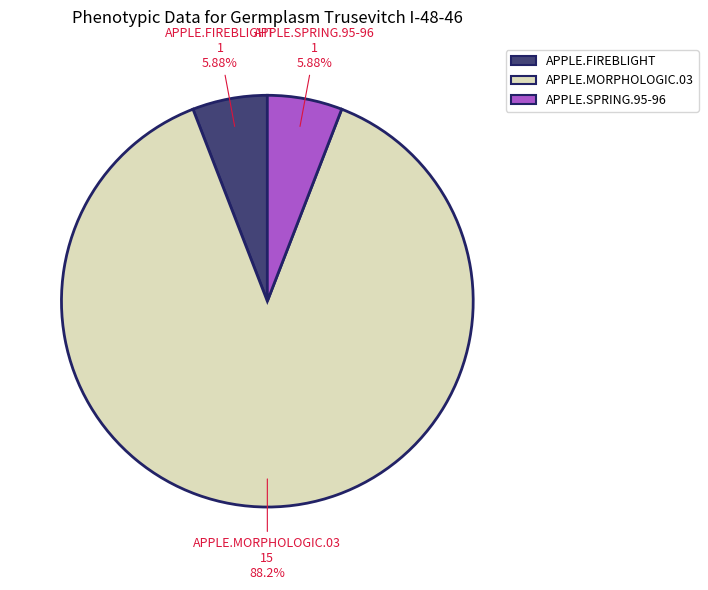

Which has a higher value, APPLE.FIREBLIGHT or APPLE.MORPHOLOGIC.03?

APPLE.MORPHOLOGIC.03